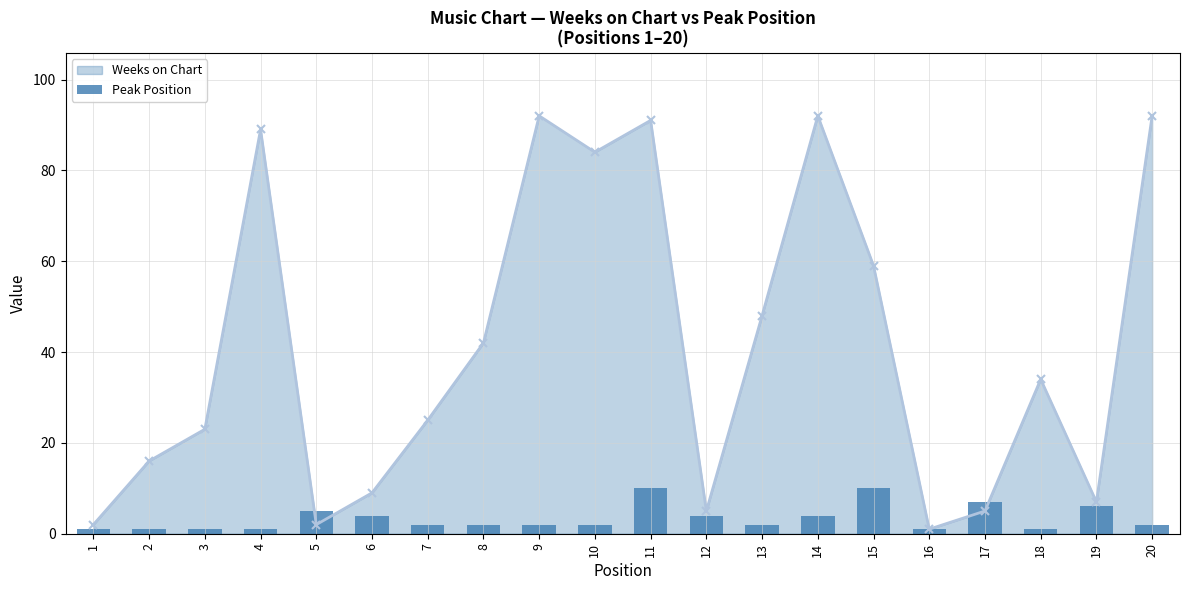

True or false: Weeks on Chart has a value of 140 at 9.

False